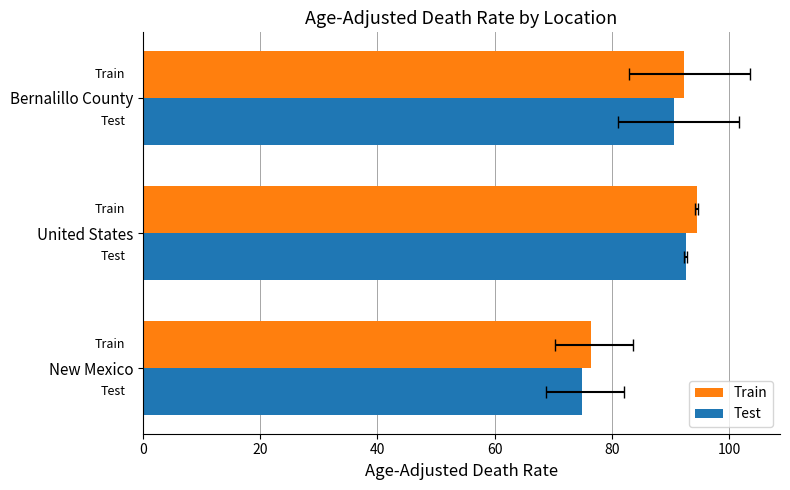

List the series in order of their overall mean, lowest first.

Test, Train